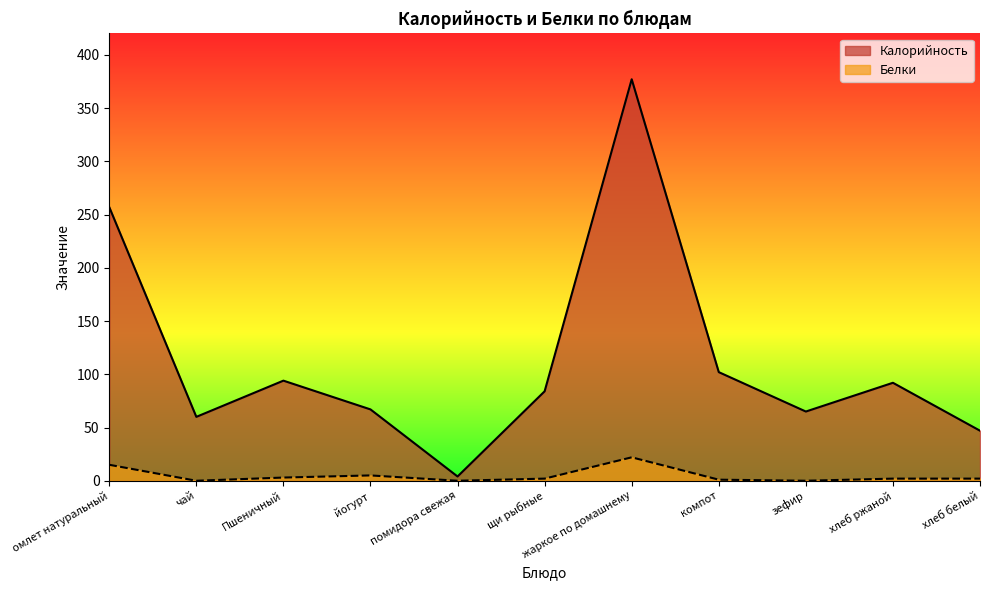

Does the chart have visible grid lines?

No